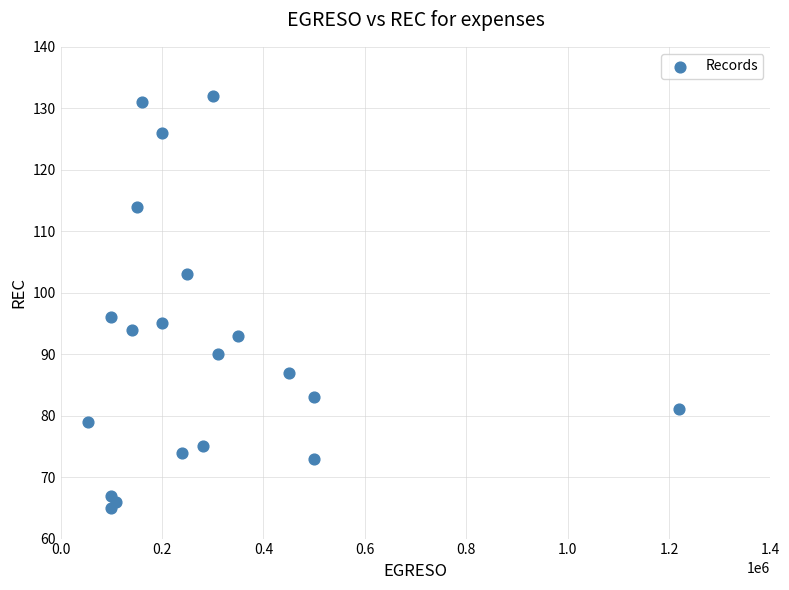

What is the range of Y values (max minus min)?

67